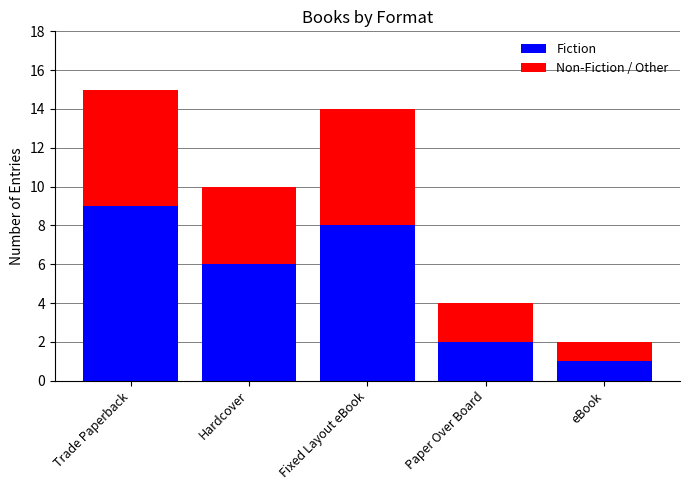

What is the maximum value for Fiction?

9